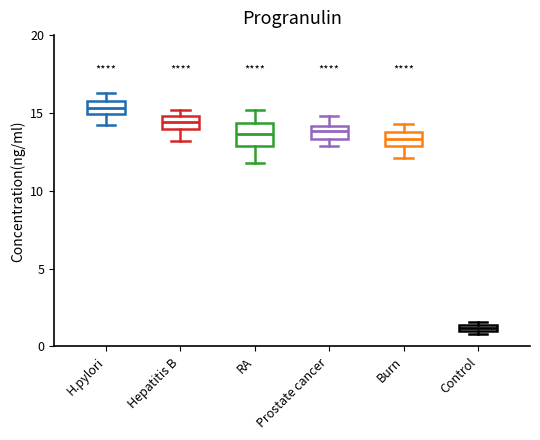

Which box is the tallest, from its lower edge to its upper edge?

RA